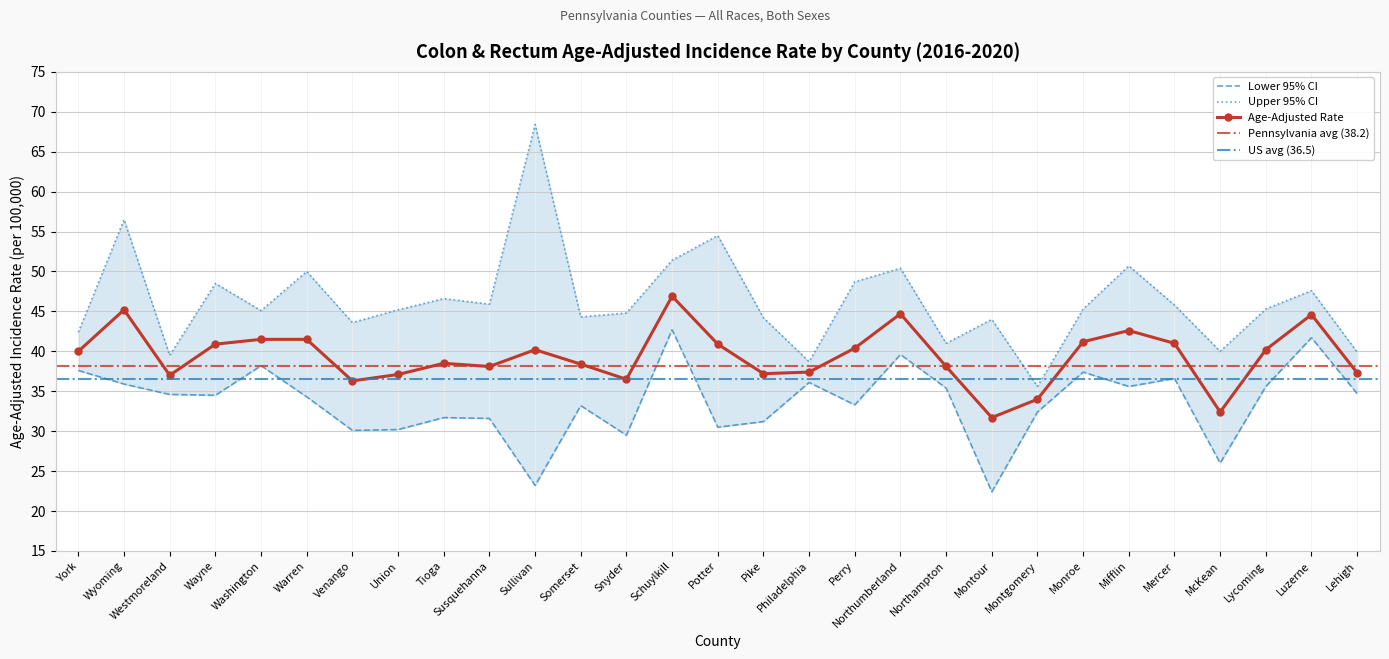

True or false: Upper 95% CI has a value of 64.2 at Somerset.

False